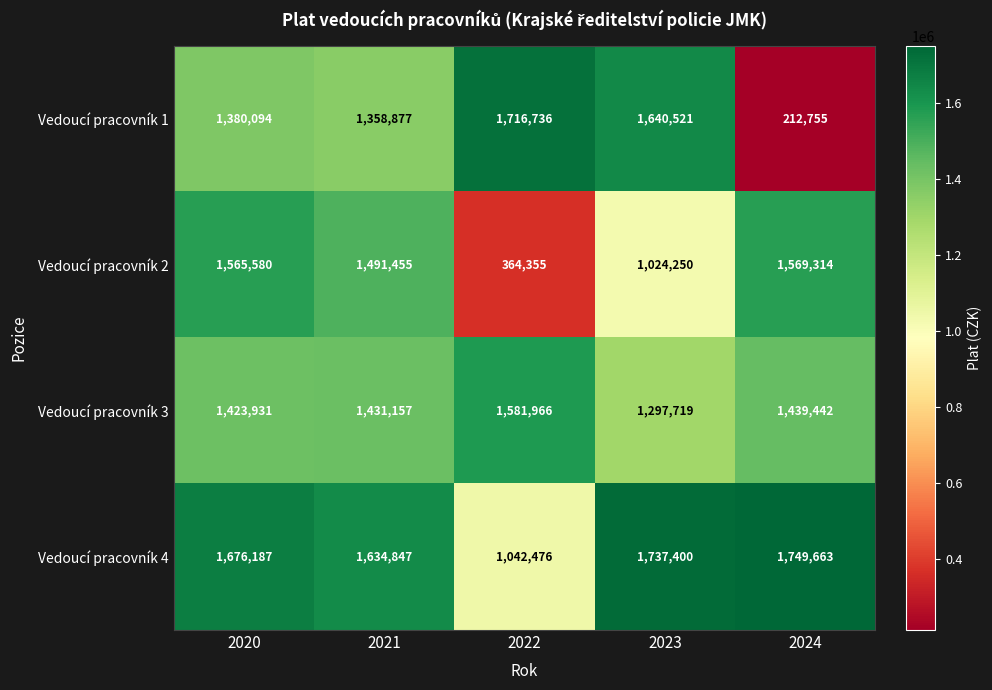

What is the lowest value of the Vedoucí pracovník 3 series?

1297719